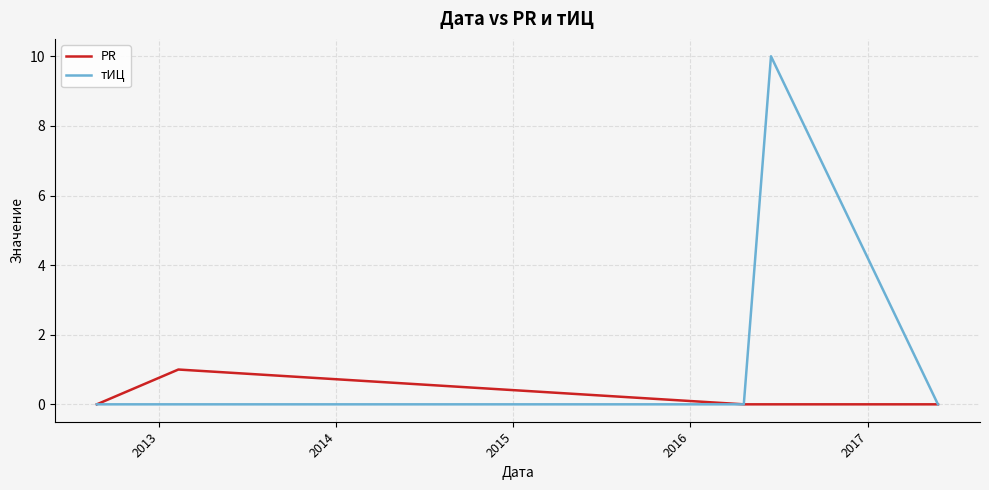

Rank the series by their maximum value, from lowest to highest.

PR, тИЦ